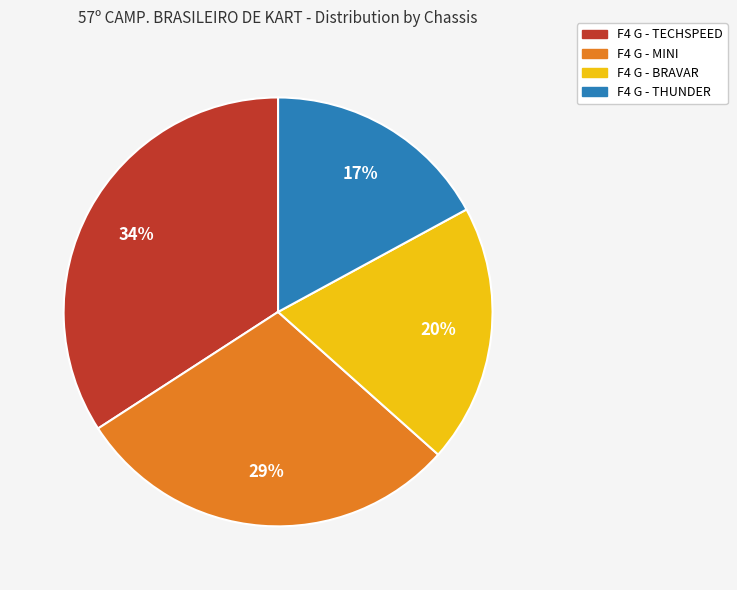

How many segments does this pie chart have?

4